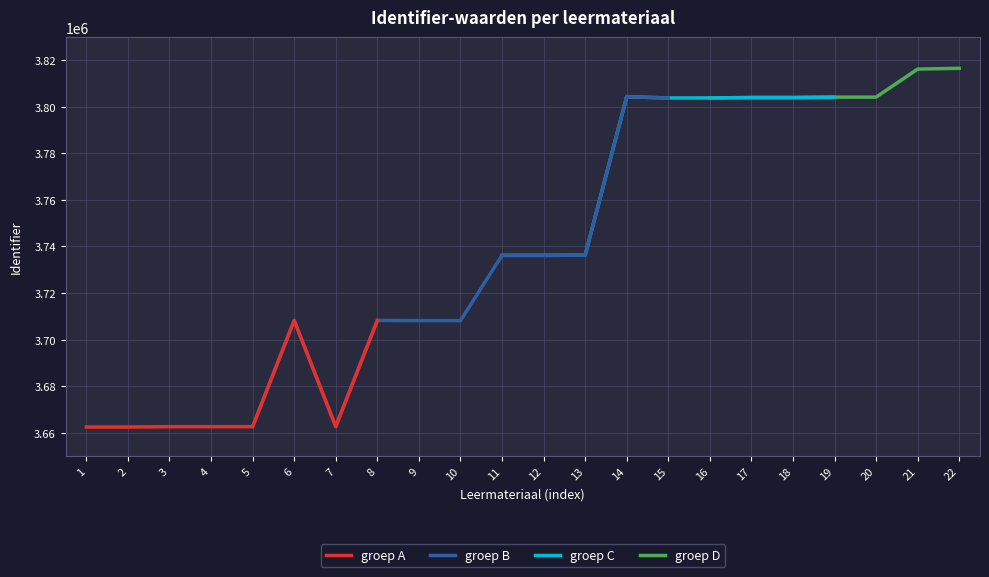

True or false: there are more than 1 points higher than both neighbors.

True